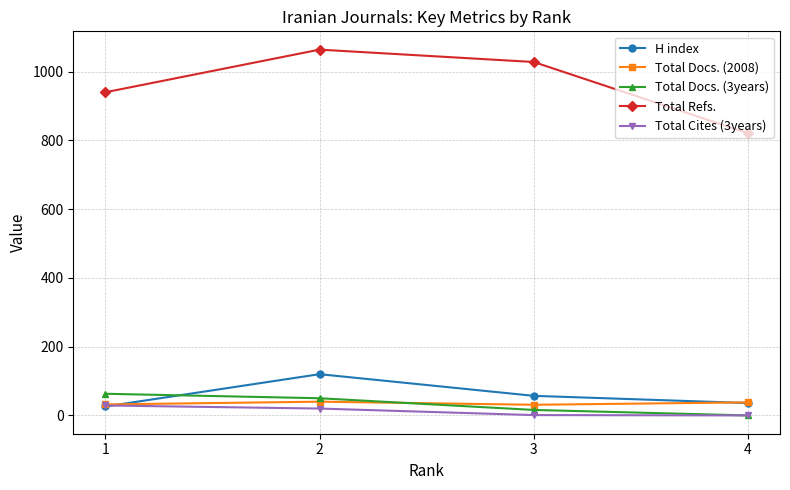

At how many categories does at least one series exceed 187?

4